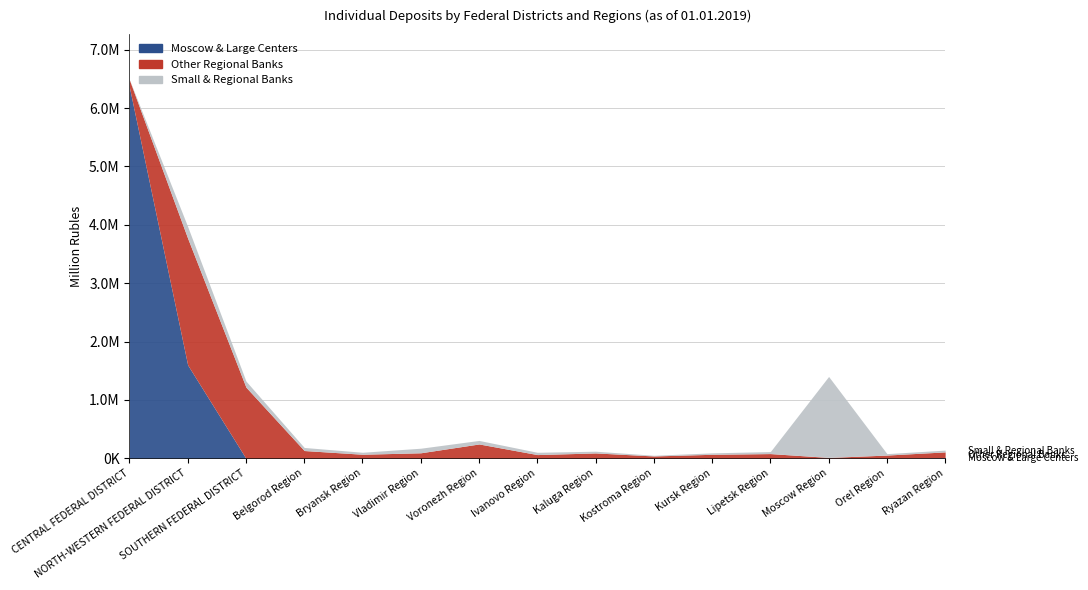

True or false: Other Regional Banks and Moscow & Large Centers intersect in this chart.

True